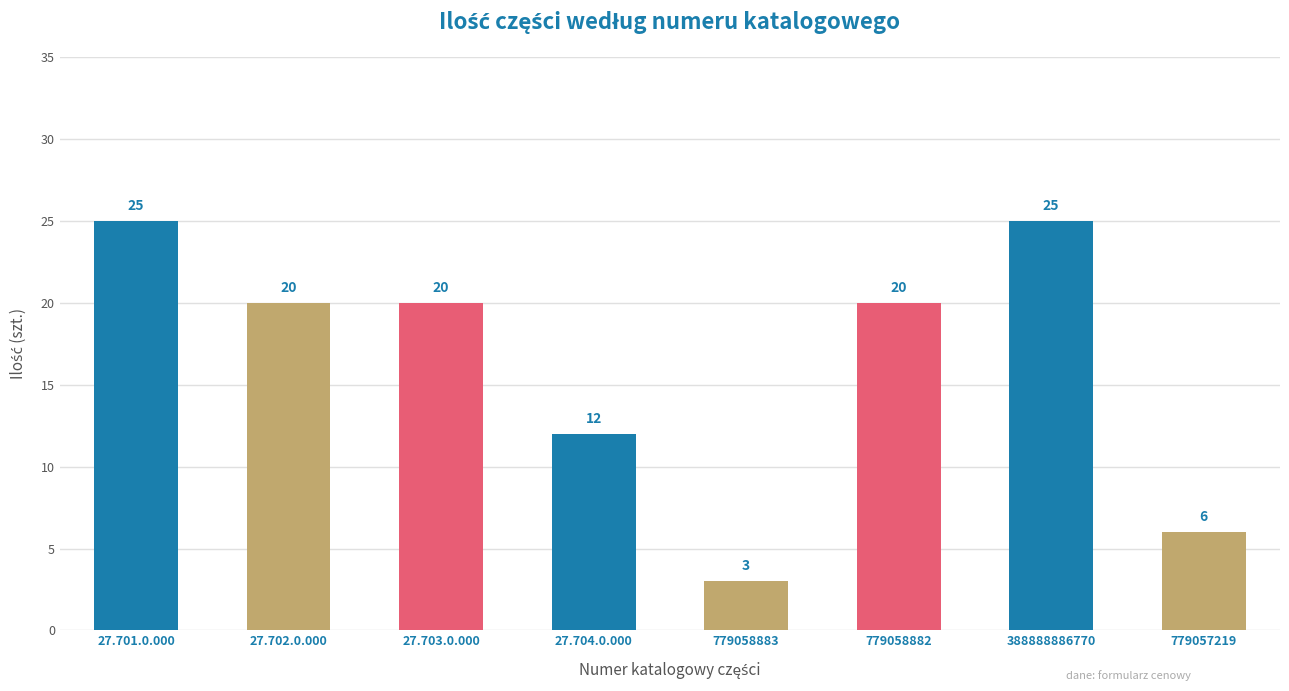

What is the label of the 8th bar from the right?

27.701.0.000